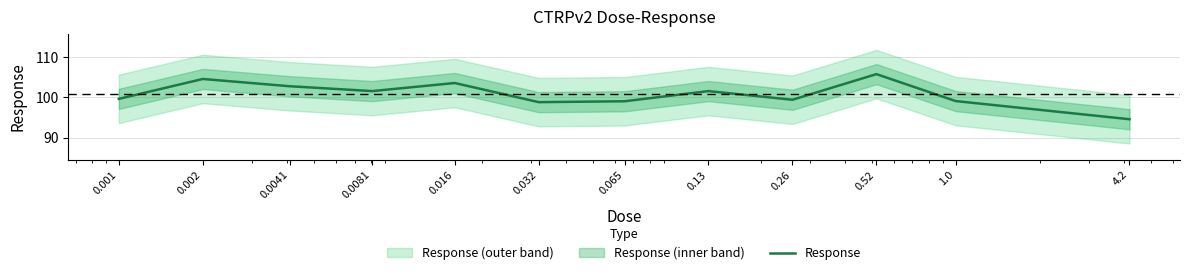

What is the difference between the maximum and minimum values?

11.2